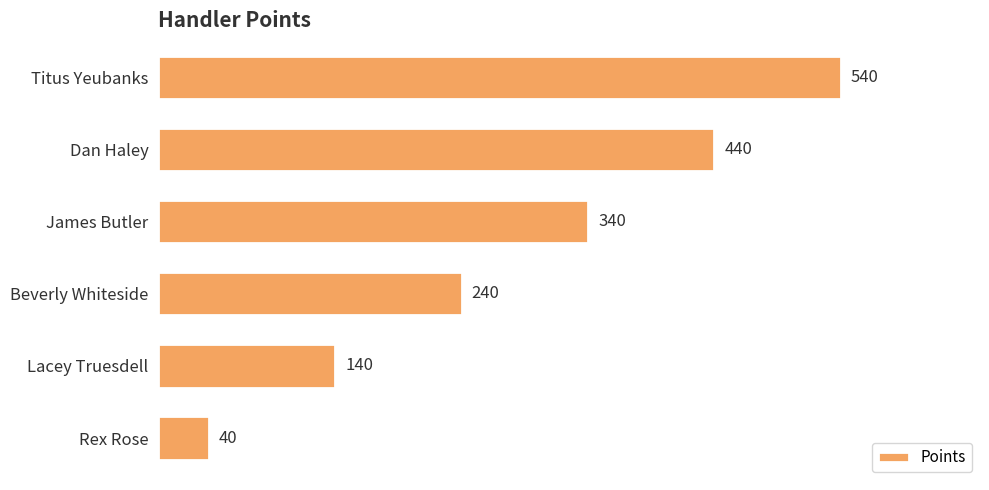

Reading top to bottom, extract all data points from this chart.

Titus Yeubanks=540	Dan Haley=440	James Butler=340	Beverly Whiteside=240	Lacey Truesdell=140	Rex Rose=40